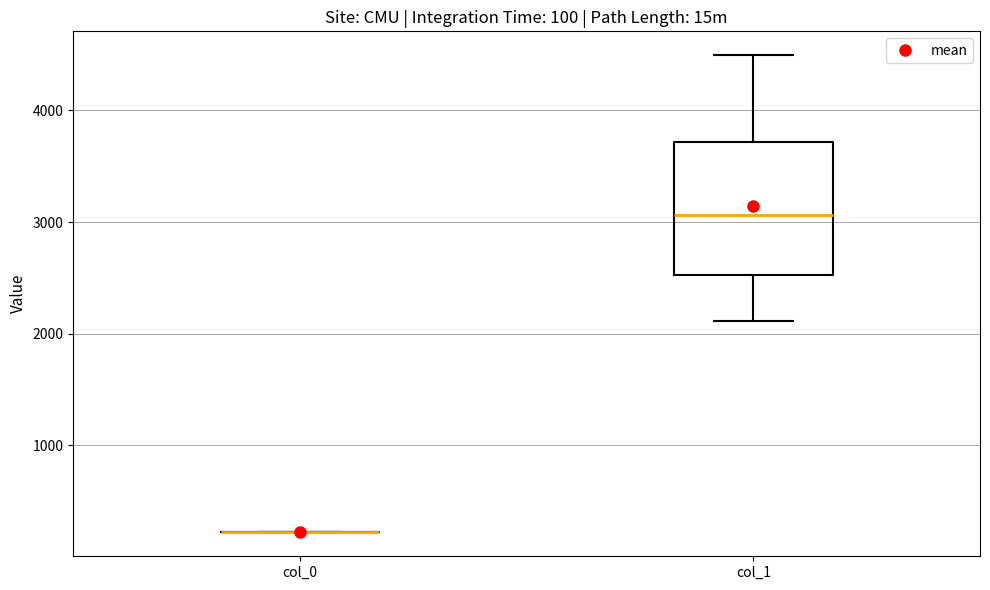

Which box is the tallest, from its lower edge to its upper edge?

col_1